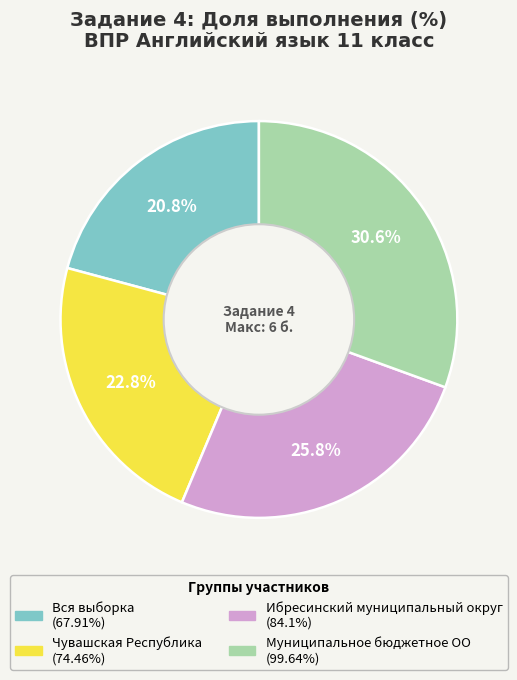

Between Чувашская Республика and Муниципальное бюджетное ОО, which is larger?

Муниципальное бюджетное ОО